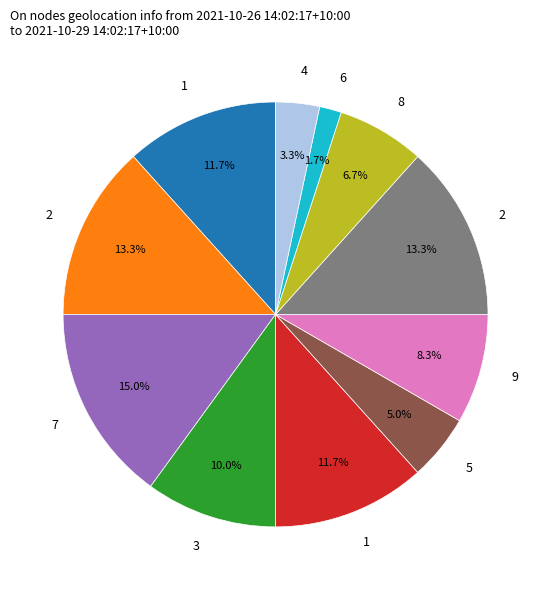

Does any single category account for the majority?

No